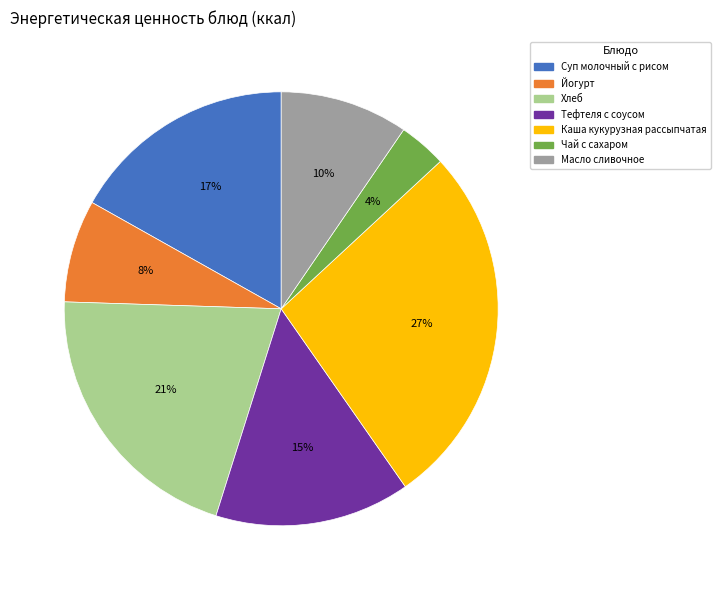

Is Чай с сахаром the majority of the pie?

No